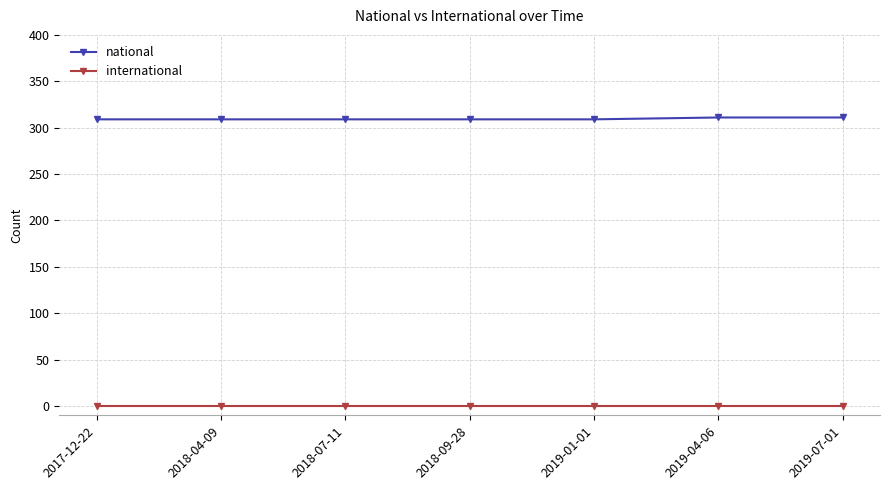

Reading left to right, list all the values displayed in this chart.

national: 309	309	309	309	309	311	311
international: 0	0	0	0	0	0	0